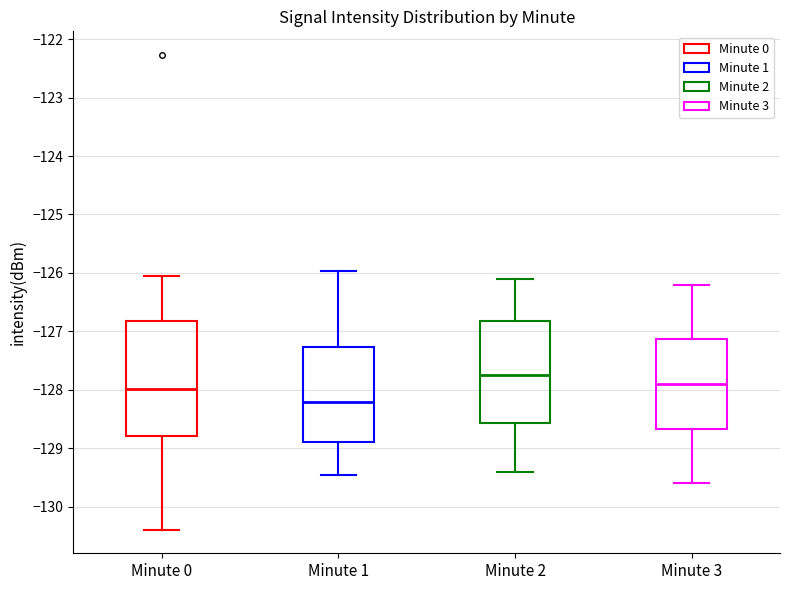

Reading left to right, transcribe this box plot: for each box, give where its median line is, the range the box spans, and where its two whiskers end, as read against the y-axis. The values are not printed on the chart, so give them approximately, as read against the axis.

Minute 0: median -128.0, box -128.8 to -126.8, whiskers -130.4 to -126.1
Minute 1: median -128.2, box -128.9 to -127.3, whiskers -129.5 to -126.0
Minute 2: median -127.7, box -128.6 to -126.8, whiskers -129.4 to -126.1
Minute 3: median -127.9, box -128.7 to -127.1, whiskers -129.6 to -126.2